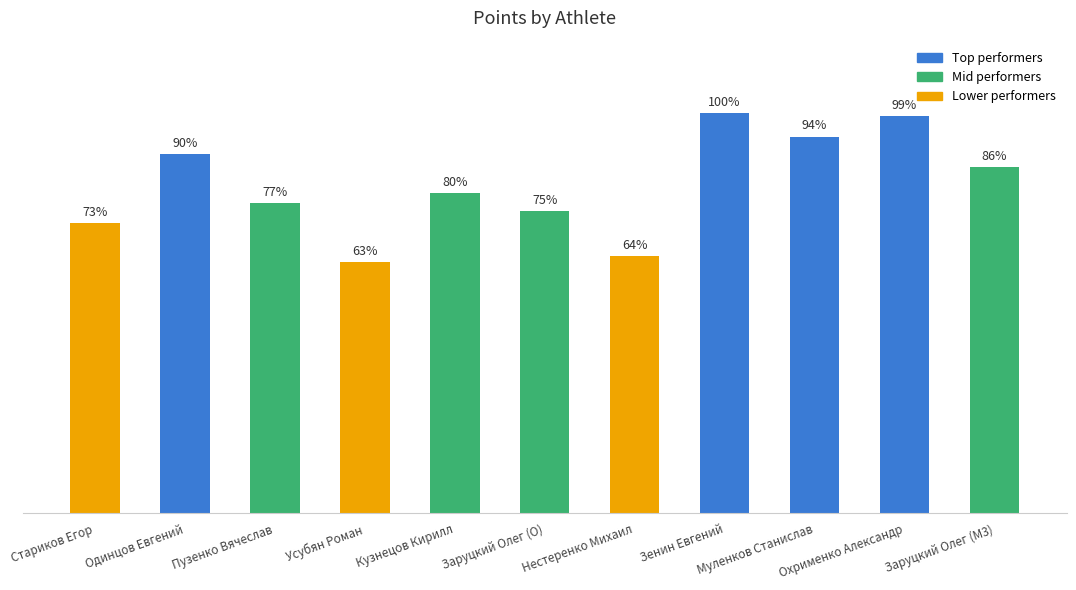

Which label corresponds to the smallest value in the chart?

Усубян Роман